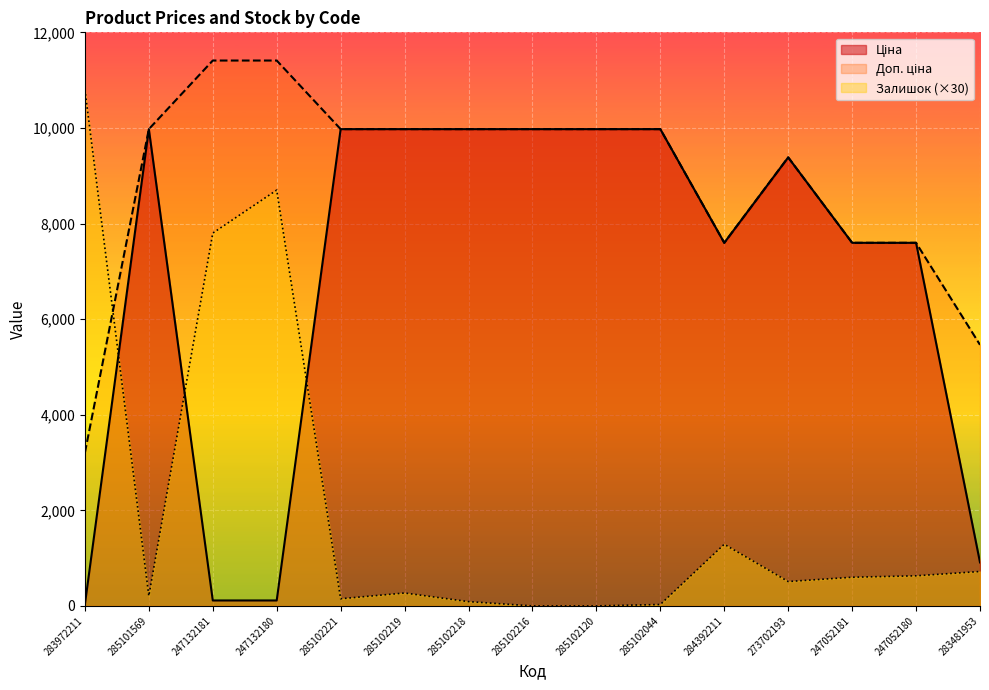

Reading left to right, list all the values displayed in this chart.

Ціна: 32.0	9975.0	114.1	114.1	9975.0	9975.0	9975.0	9975.0	9975.0	9975.0	7596.5	9384.0	7596.5	7596.5	910.4
Доп. ціна: 3205.0	9975.0	11410.0	11410.0	9975.0	9975.0	9975.0	9975.0	9975.0	9975.0	7596.5	9384.0	7596.5	7596.5	5462.3
Залишок: 10800.0	210.0	7800.0	8700.0	150.0	270.0	90.0	0.0	0.0	30.0	1290.0	510.0	600.0	630.0	720.0